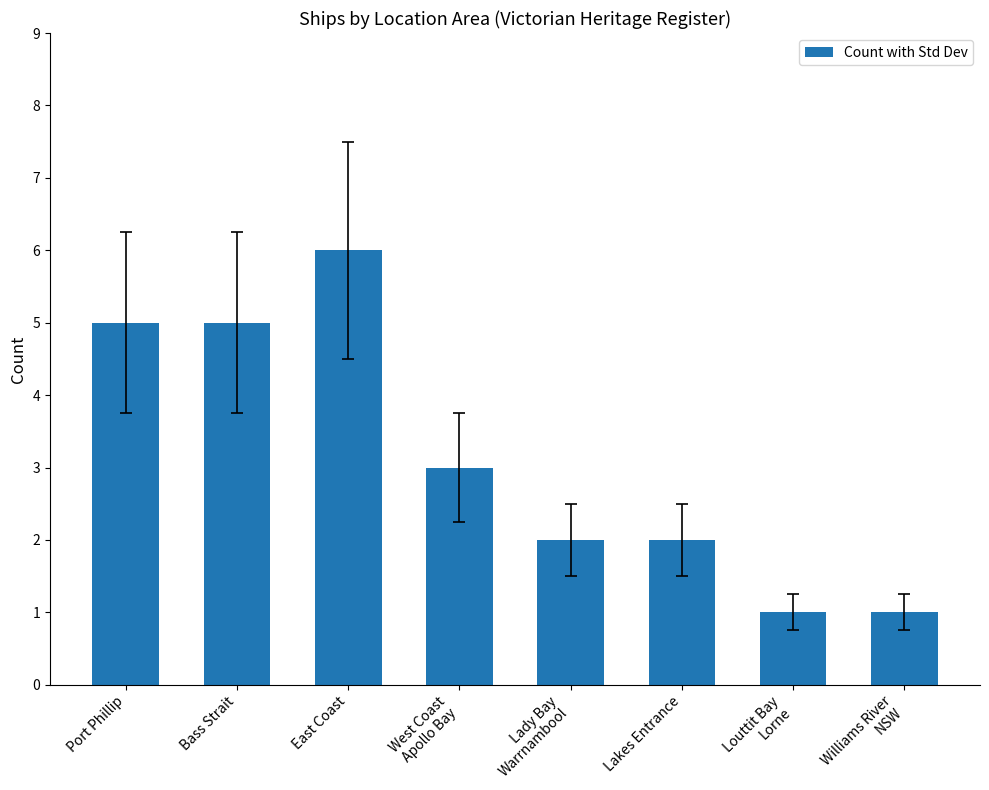

What is the maximum value shown in the chart?

6